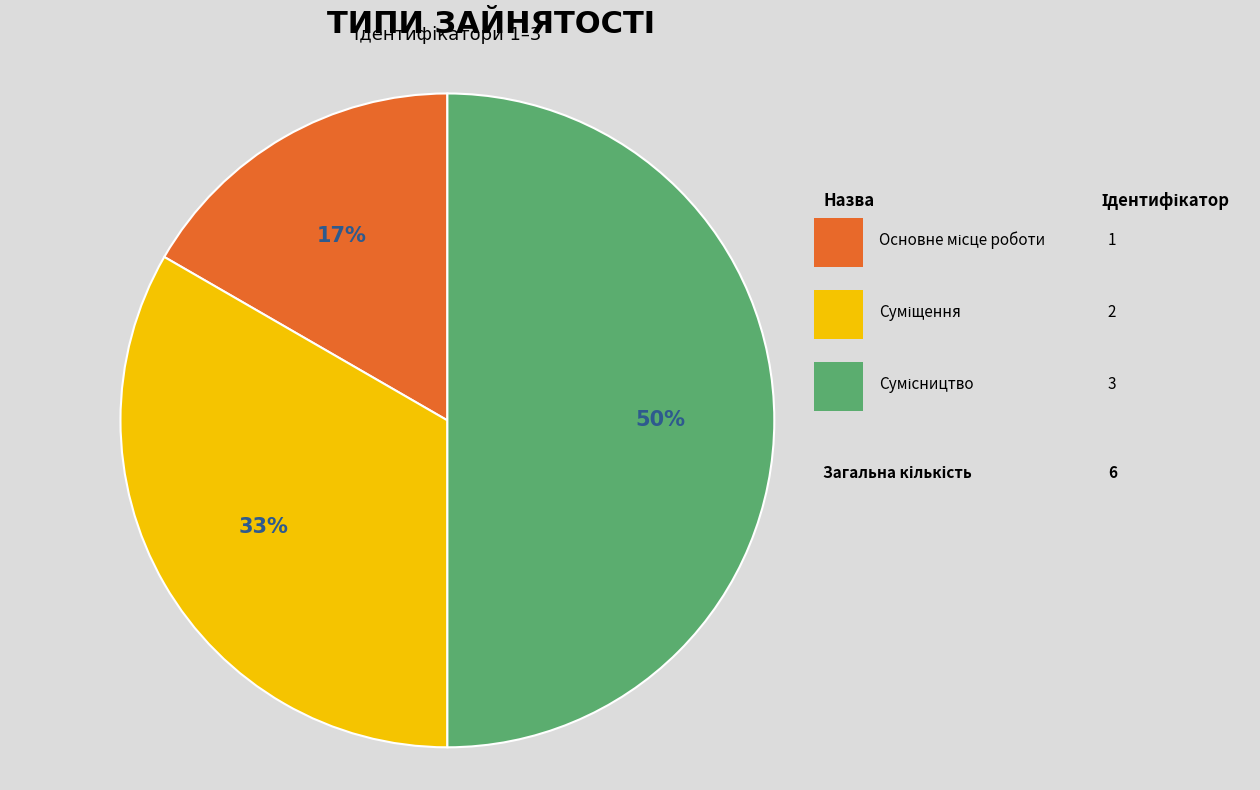

Count the number of slices in the pie.

3